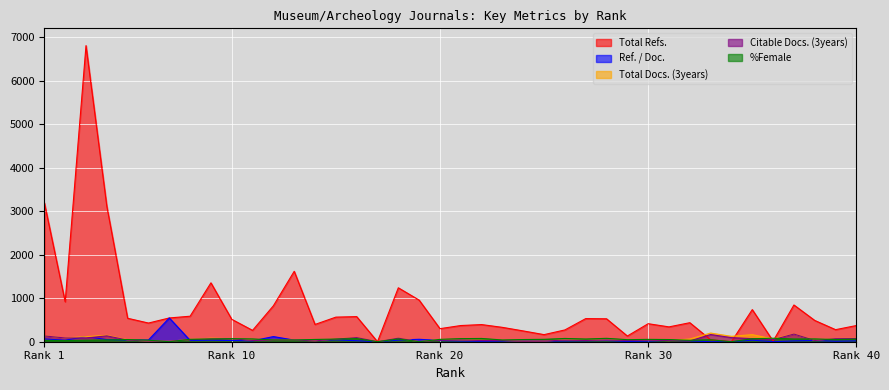

At which label does Citable Docs. (3years) reach its peak?

37